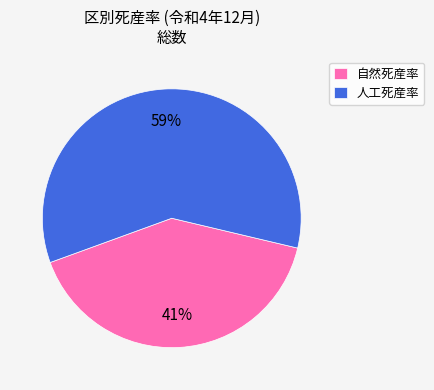

Which category has the smallest portion of the pie?

自然死産率